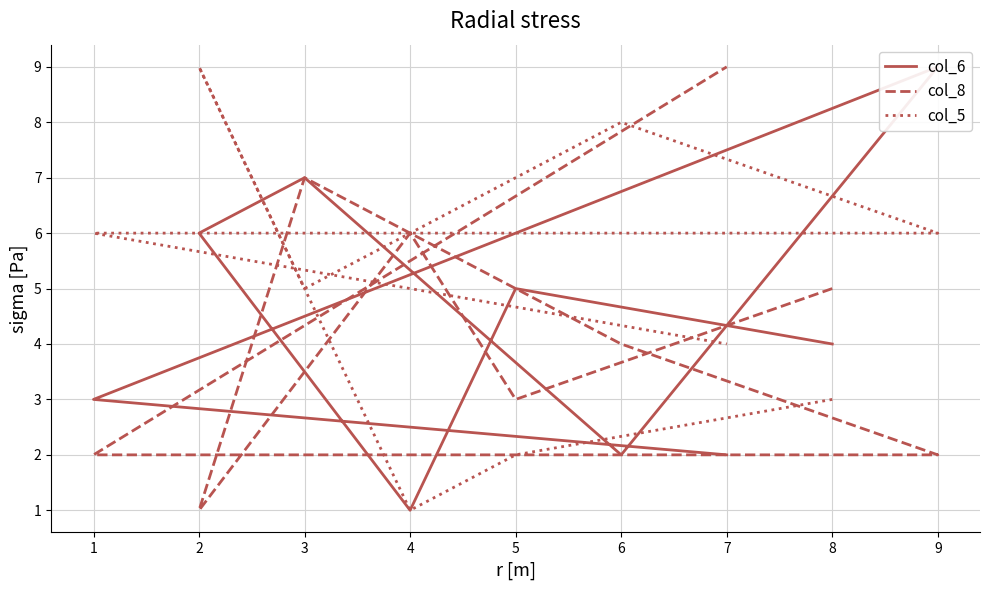

Where do col_5 and col_6 first cross each other?

2 and 3